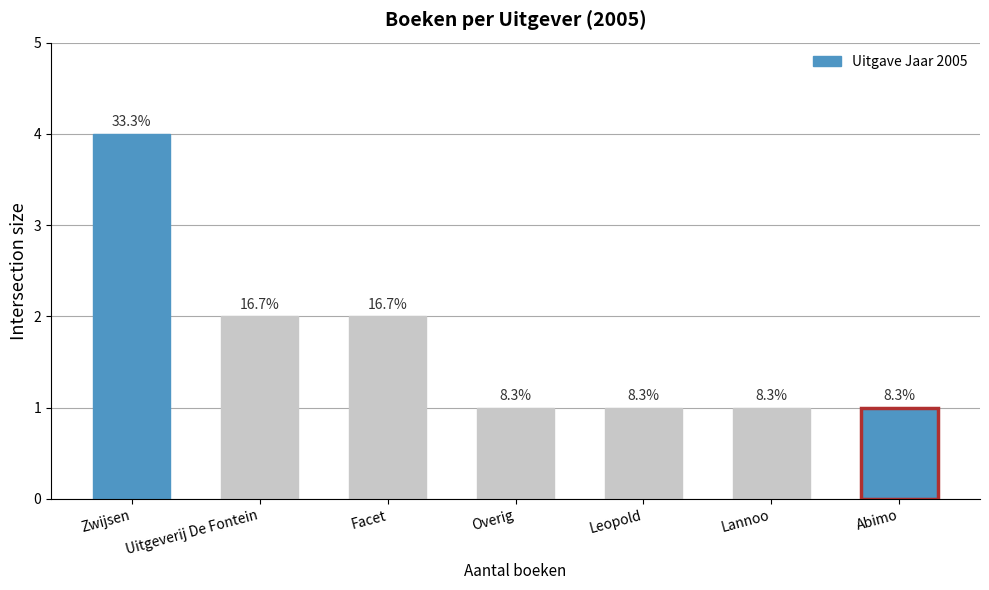

How many bars are there in total?

7